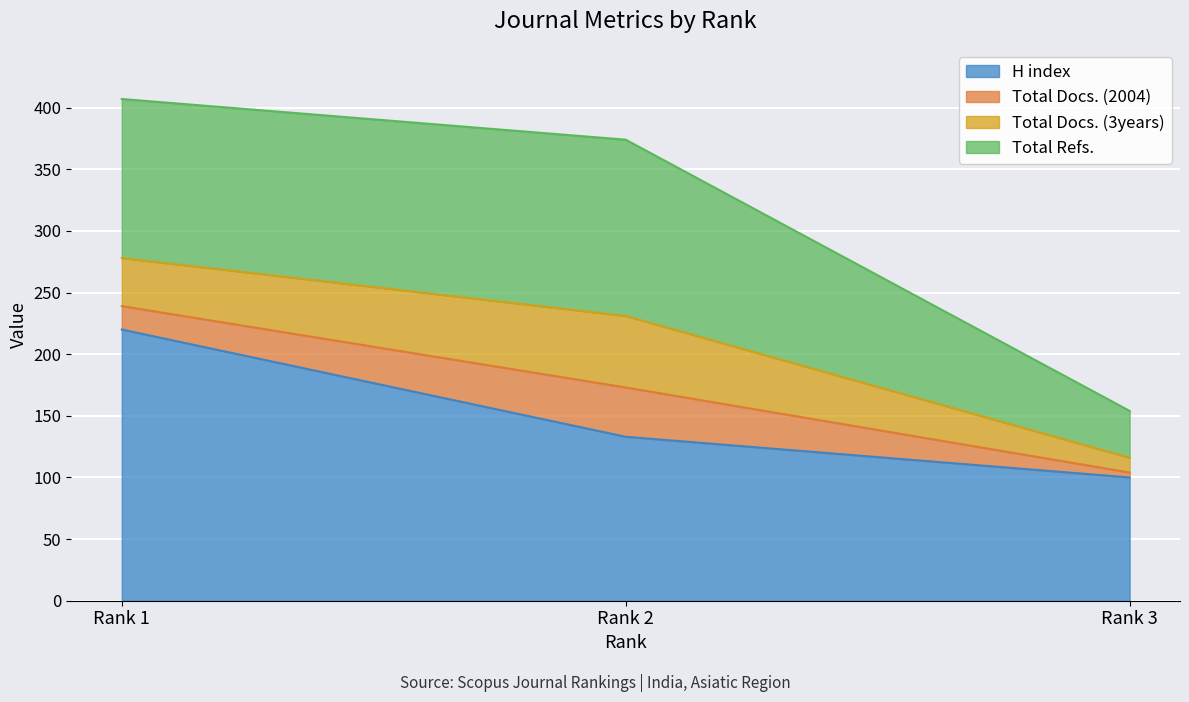

Reading left to right, extract all data points from this chart.

H index: Rank 1=220	Rank 2=133	Rank 3=100
Total Docs. (2004): Rank 1=19	Rank 2=40	Rank 3=4
Total Docs. (3years): Rank 1=39	Rank 2=58	Rank 3=12
Total Refs.: Rank 1=129	Rank 2=143	Rank 3=38